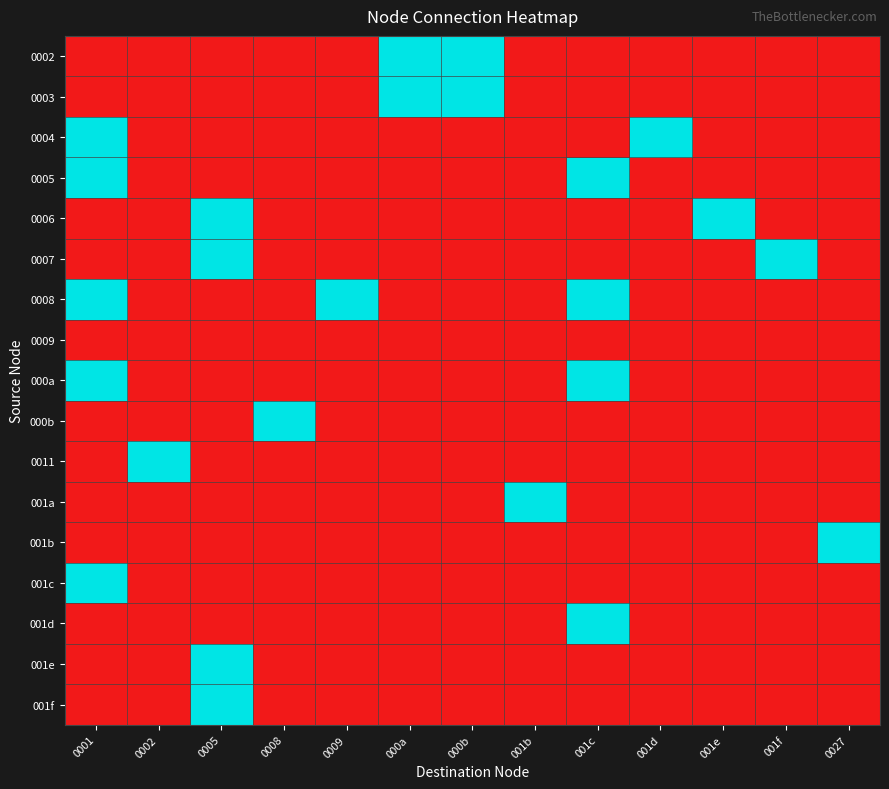

What is the greatest value displayed?

1